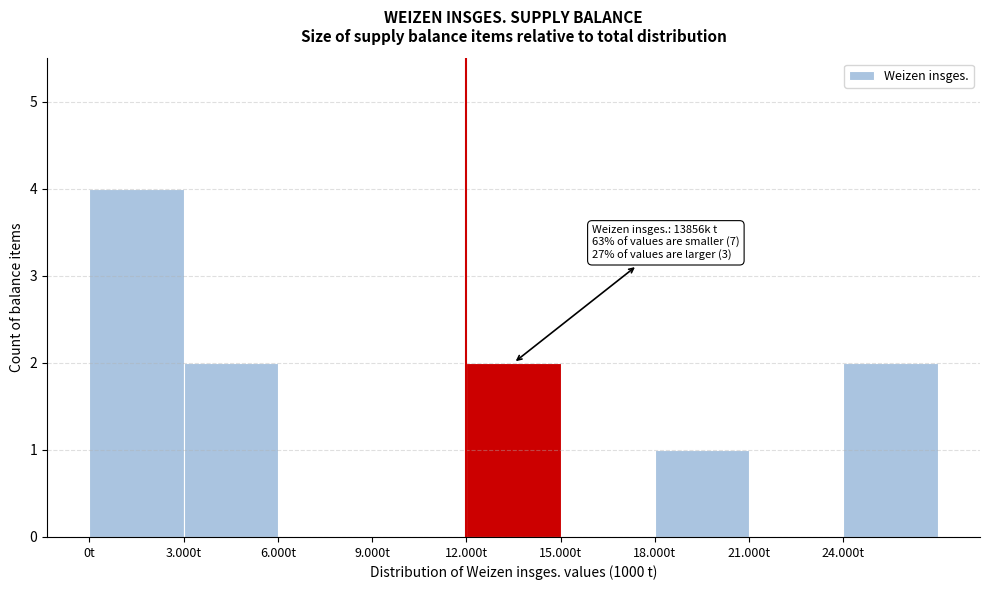

Reading left to right, list all the values displayed in this chart.

0t=4	3.000t=2	6.000t=0	9.000t=0	12.000t=2	15.000t=0	18.000t=1	21.000t=0	24.000t=2